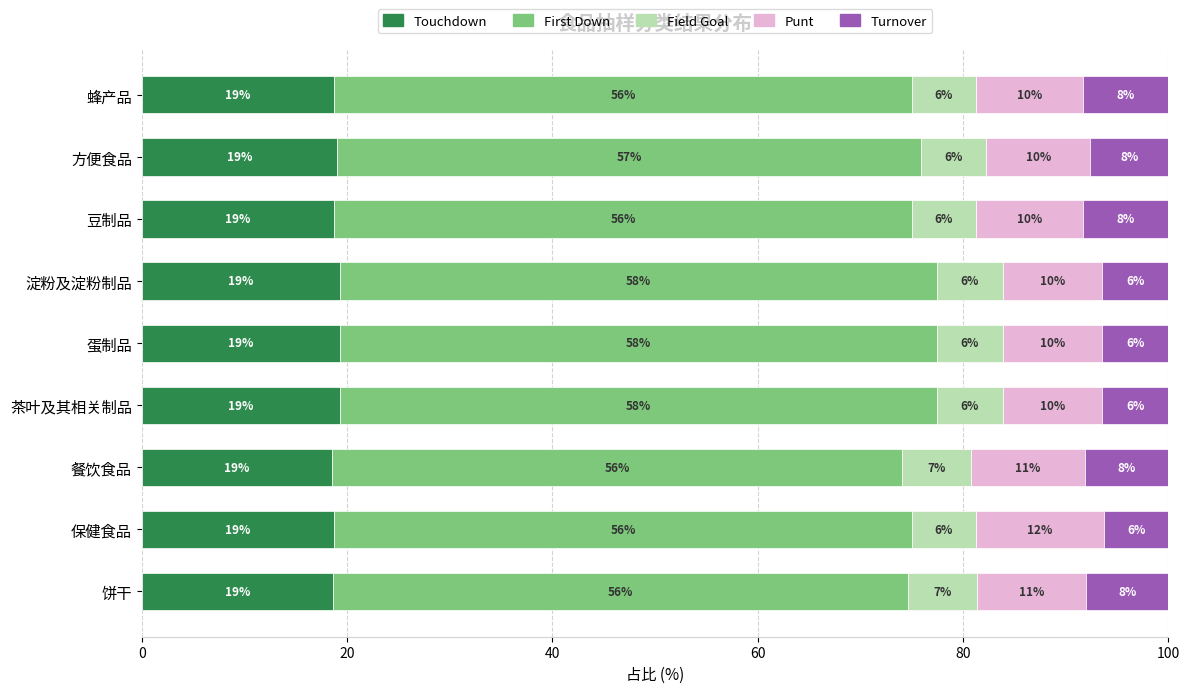

What is the total value across all series at 方便食品?

100.0